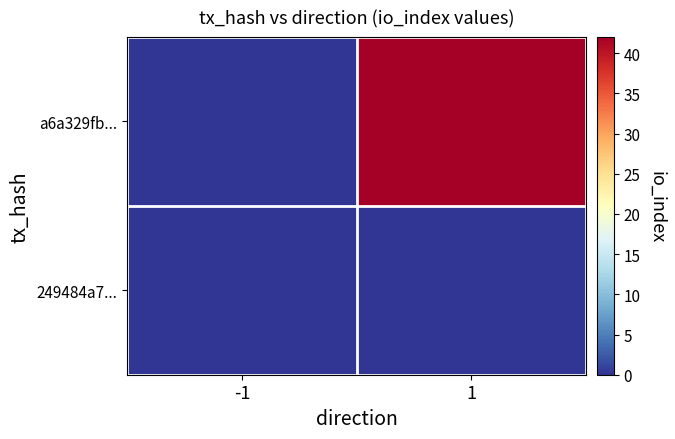

At which category is the sum across all series the highest?

1